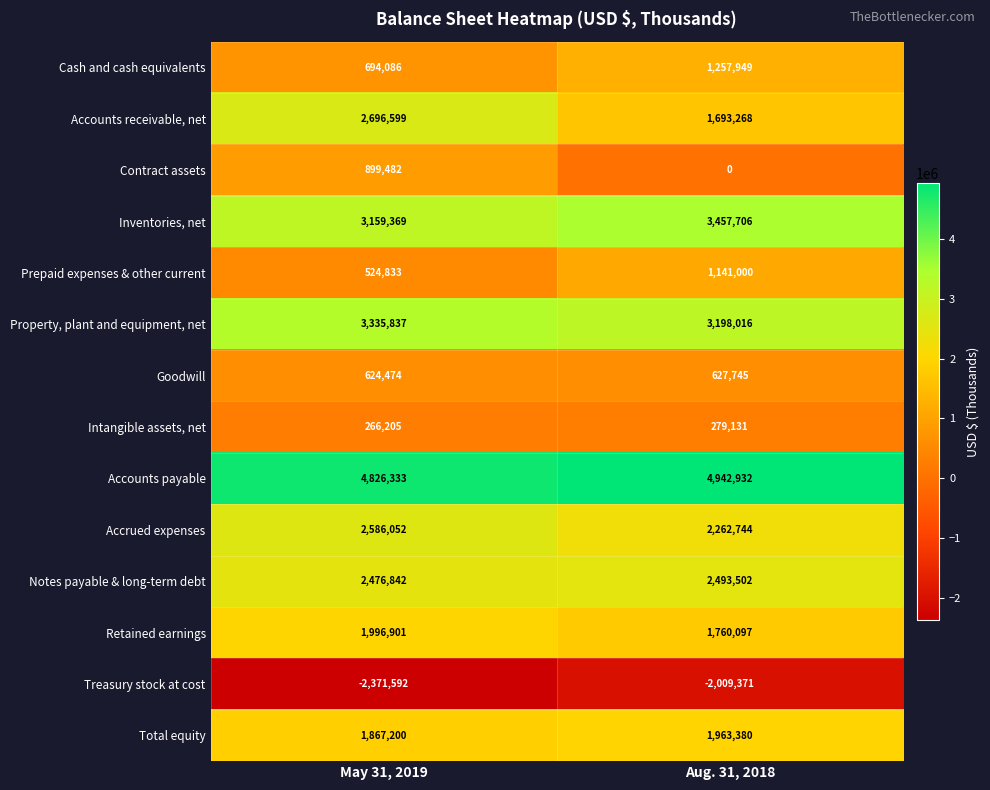

What is the greatest value displayed?

4942932